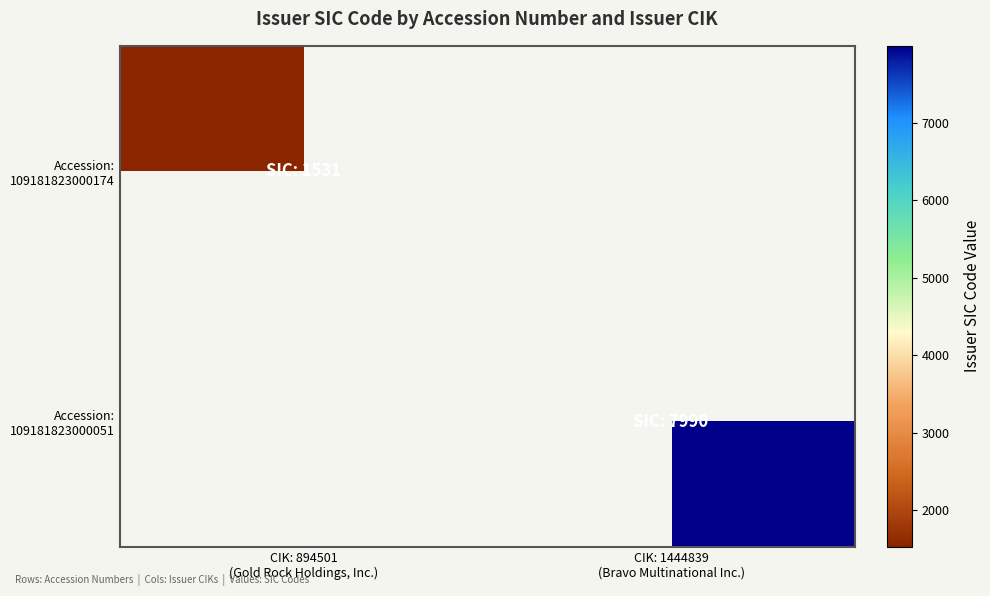

At which category does the chart reach its peak across all series?

CIK: 1444839
(Bravo Multinational Inc.)